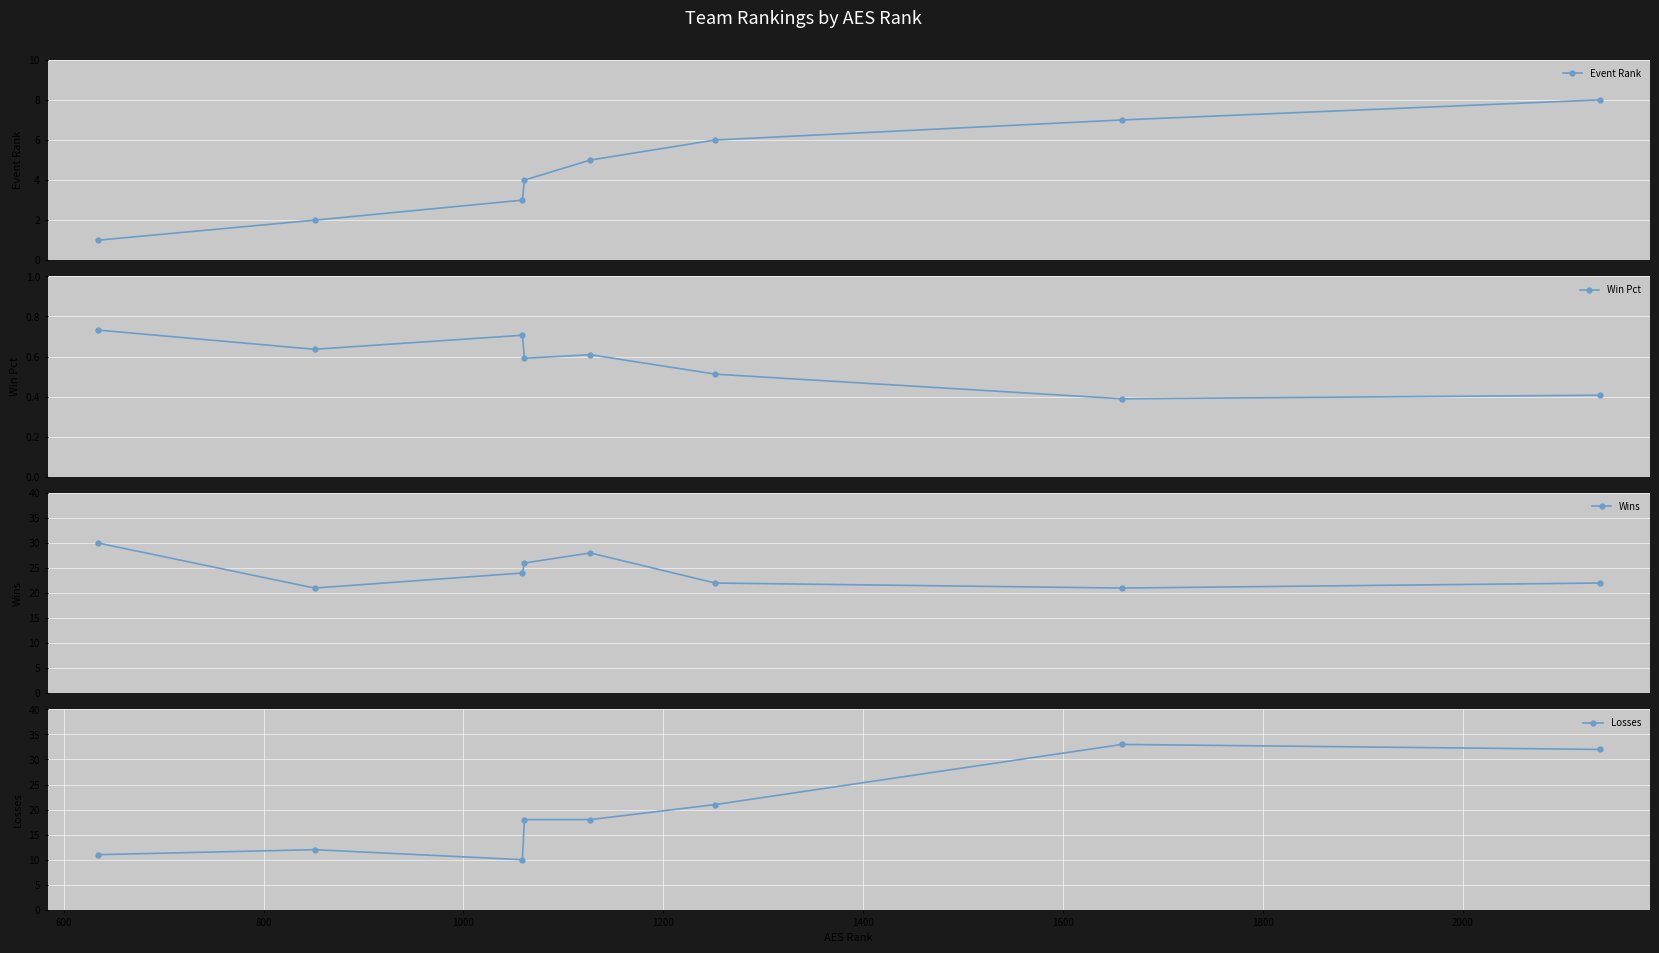

True or false: Event Rank has more than 0 points higher than both neighbors.

False